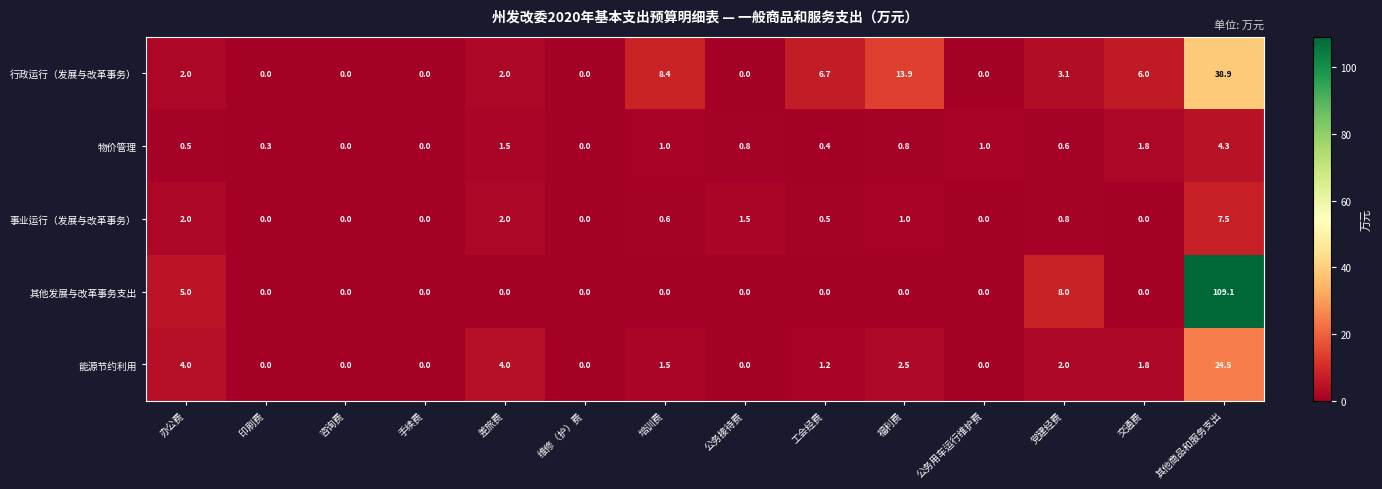

What is the total value across all series at 党建经费?

14.5